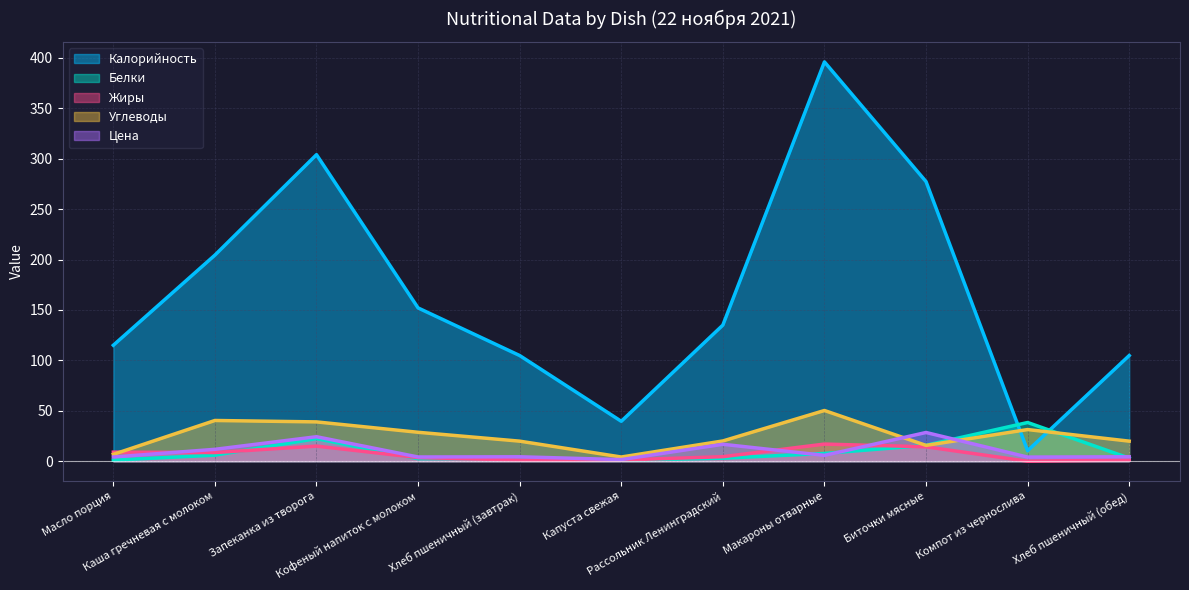

Read the Калорийность value at Хлеб пшеничный (завтрак).

104.8